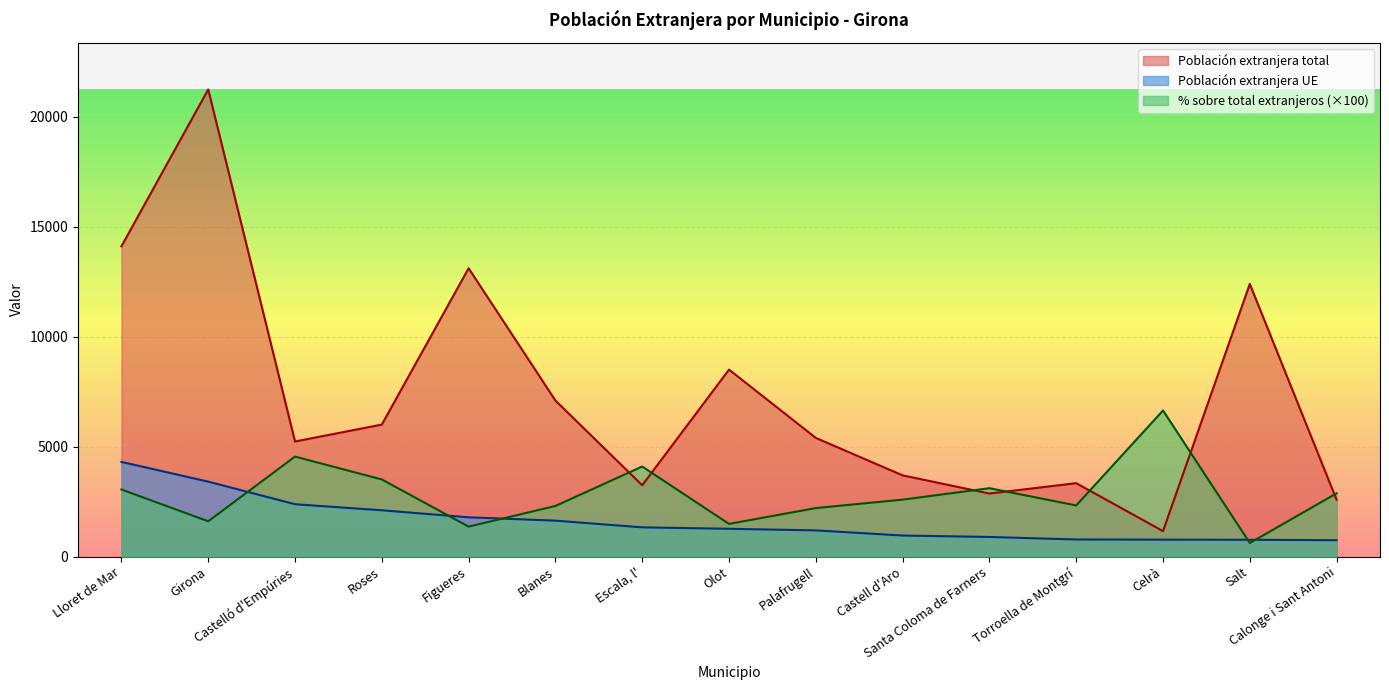

True or false: Población extranjera UE and Población extranjera total cross at least once.

False